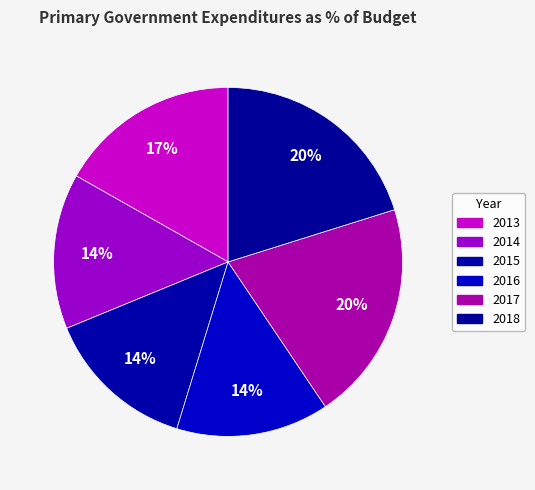

Is there a majority slice in this chart?

No